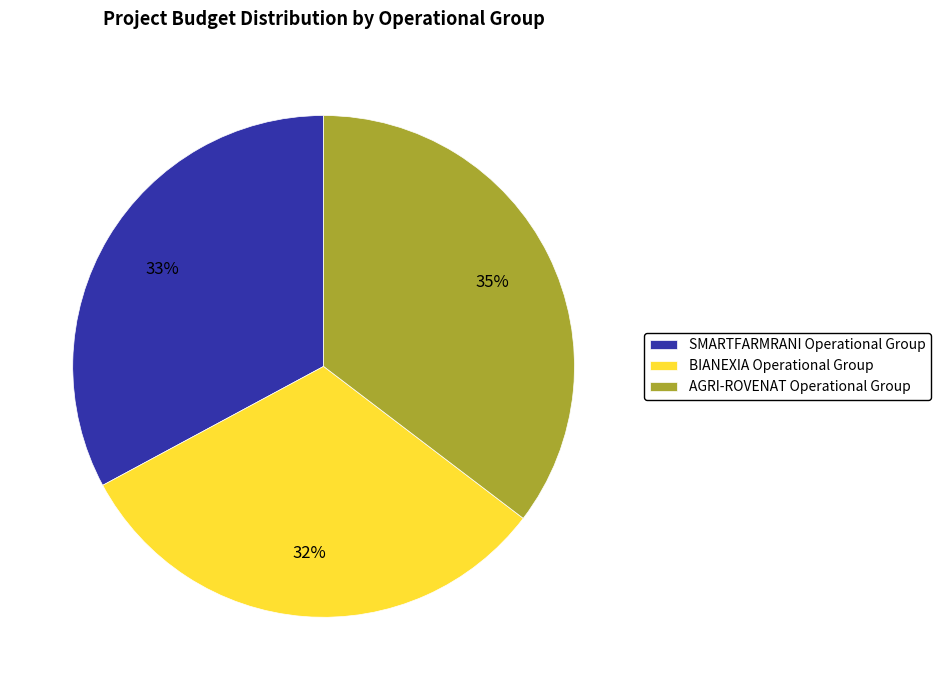

Is there a majority slice in this chart?

No